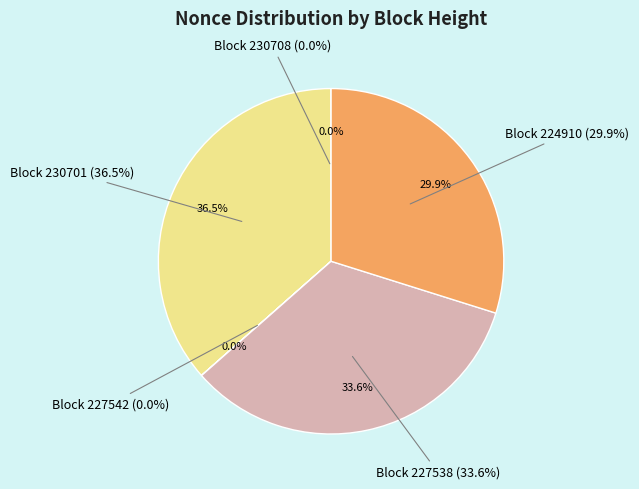

Combined, what portion of the pie is 224910 and 230701?

66.3%